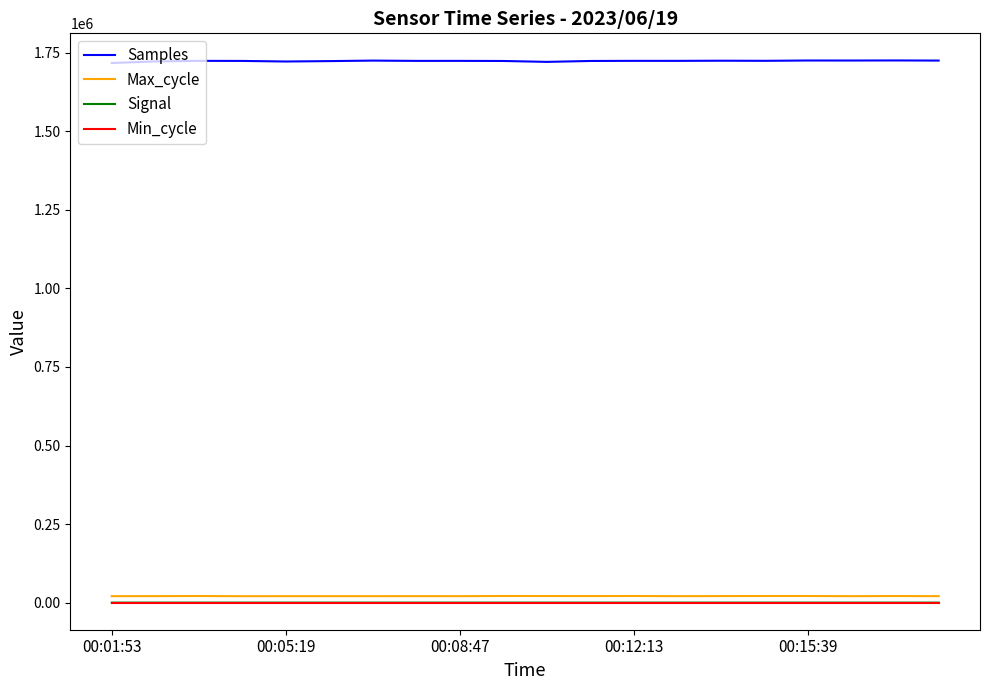

Which series has the largest total across all categories?

Samples